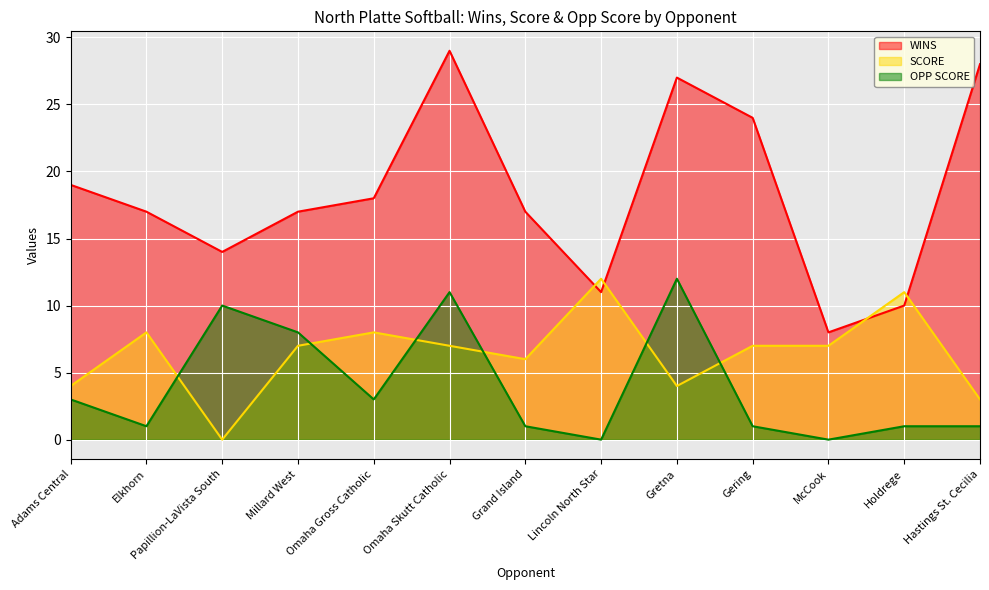

True or false: SCORE has a value of 0 at Papillion-LaVista South.

True